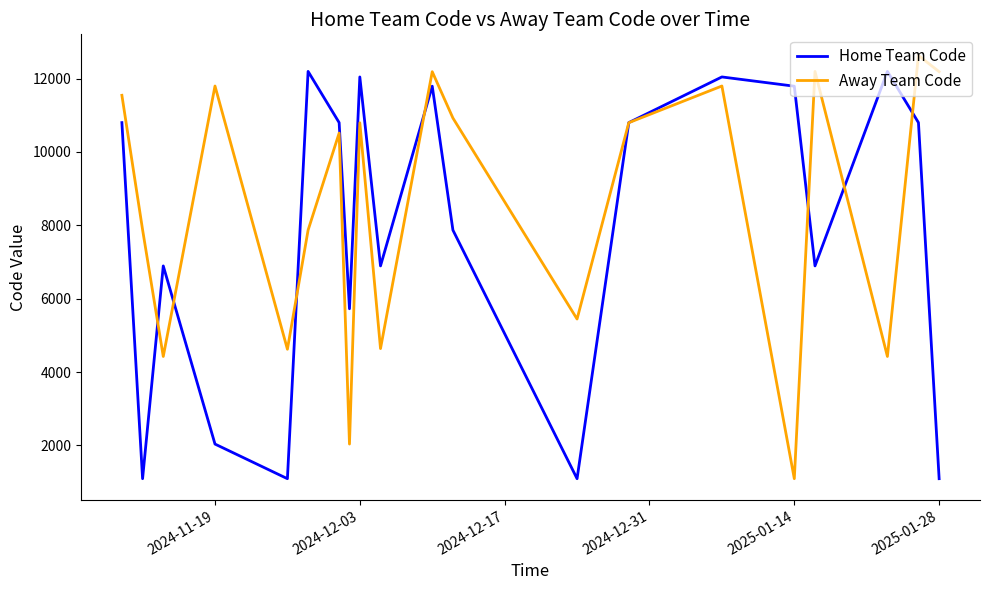

What is the minimum value for Home Team Code?

1092